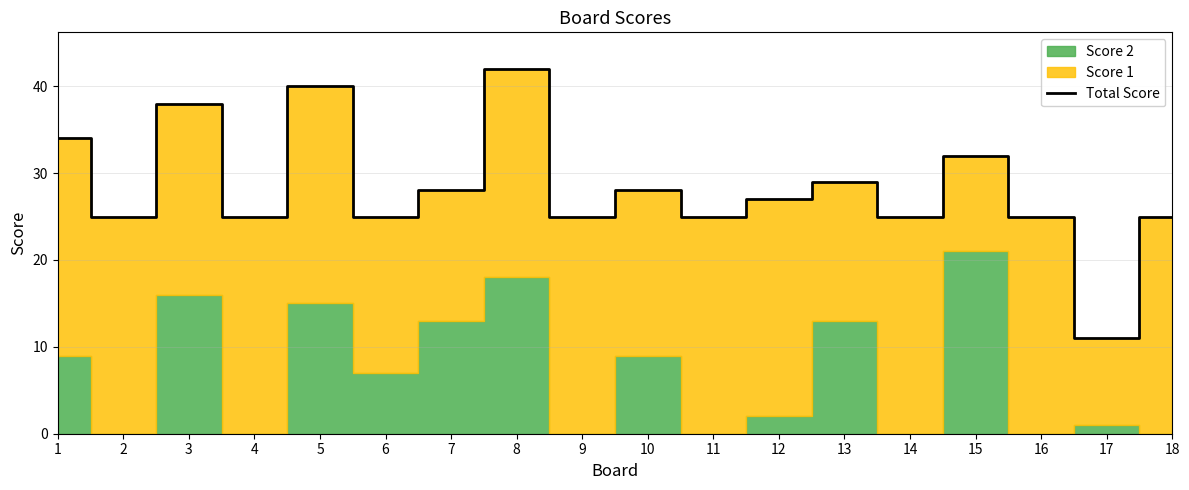

The value of Total Score at 12 is 27. True or false?

True